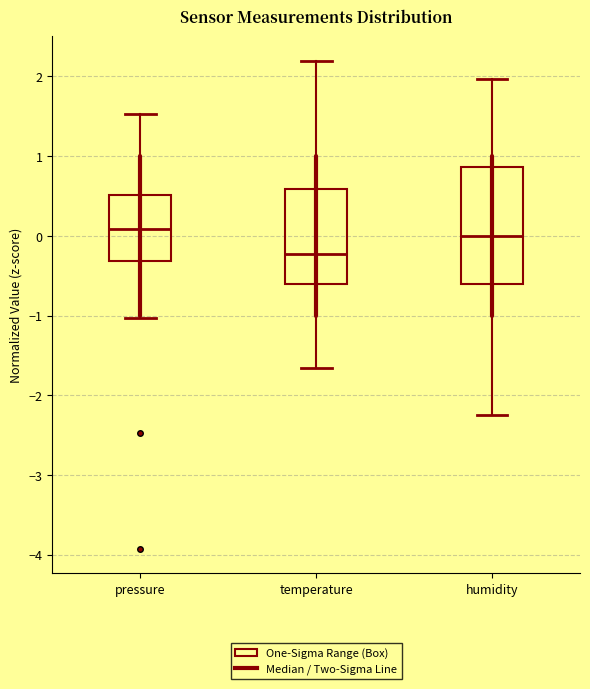

Reading left to right, read every box against the y-axis: the position of its median line, the range the box covers, and the ends of its whiskers. The values are not printed on the chart, so give them approximately, as read against the axis.

pressure: median 0.1, box -0.3 to 0.5, whiskers -1.0 to 1.5
temperature: median -0.2, box -0.6 to 0.6, whiskers -1.7 to 2.2
humidity: median 0.0, box -0.6 to 0.9, whiskers -2.2 to 2.0